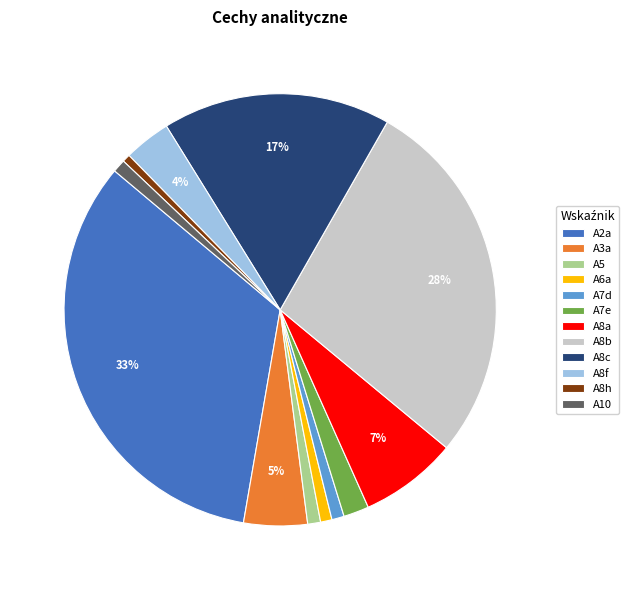

Do A3a and A8h together represent more than half of the pie?

No